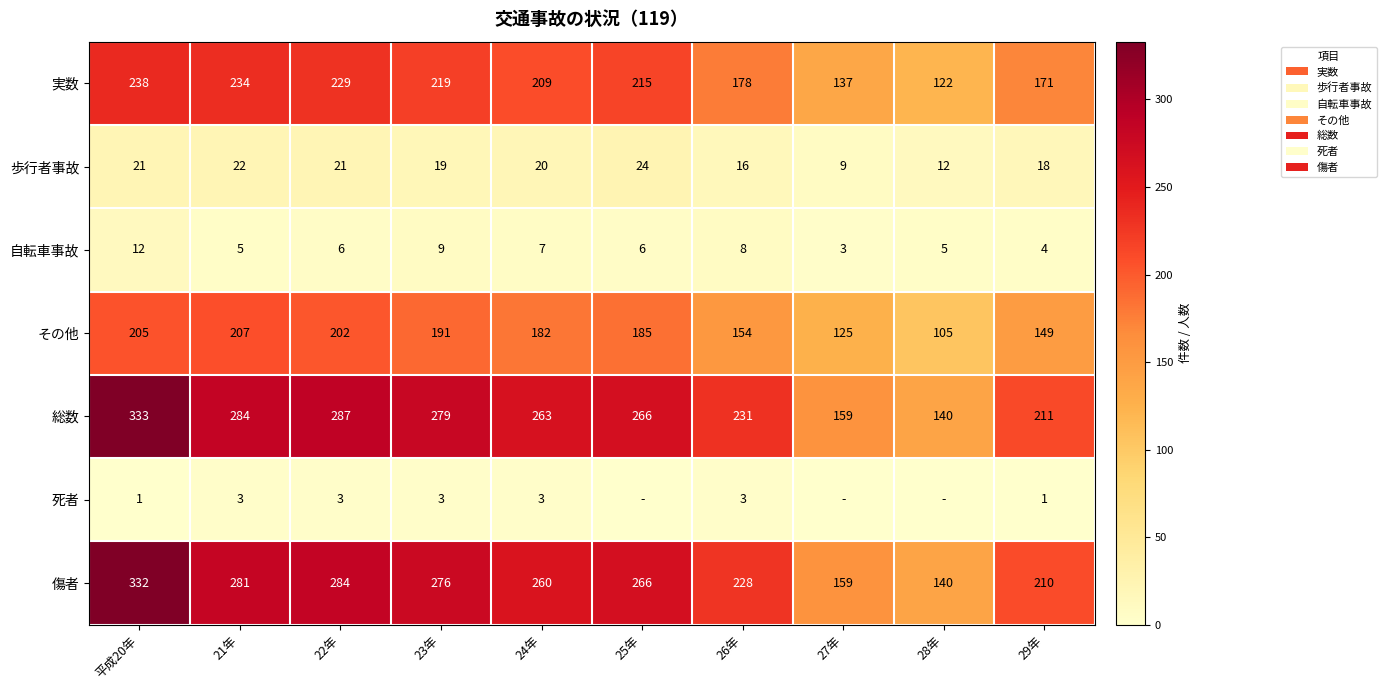

Count the number of categories in the chart.

10